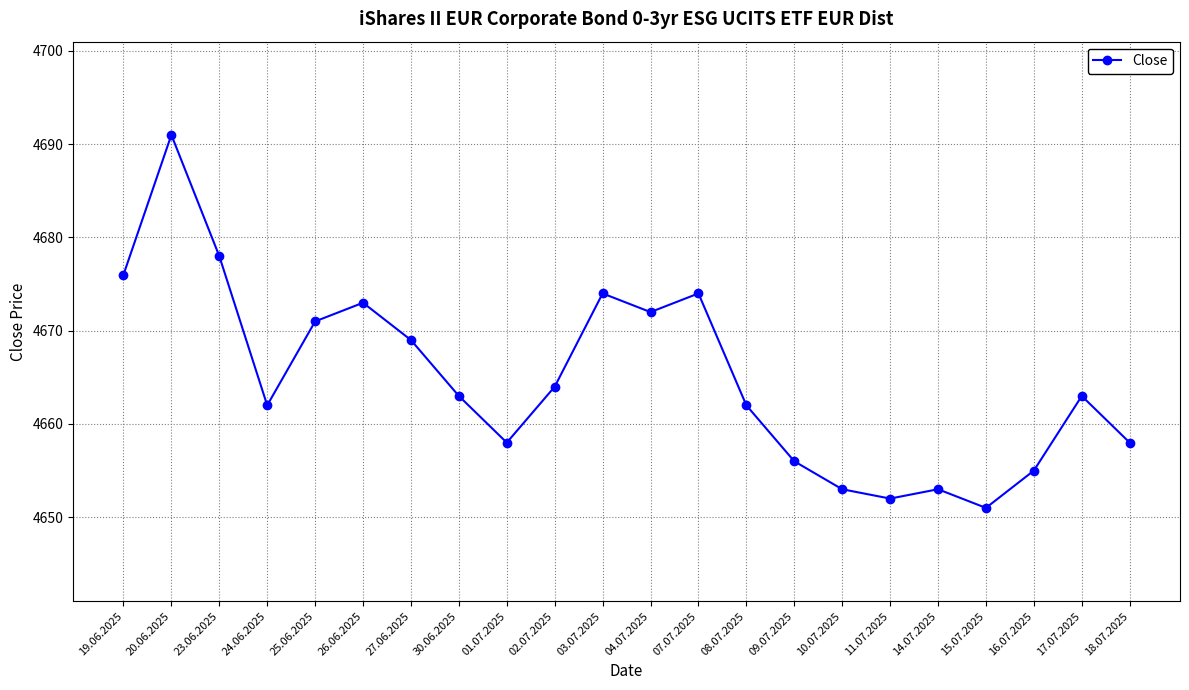

What is the label of the 20th point from the left?

16.07.2025